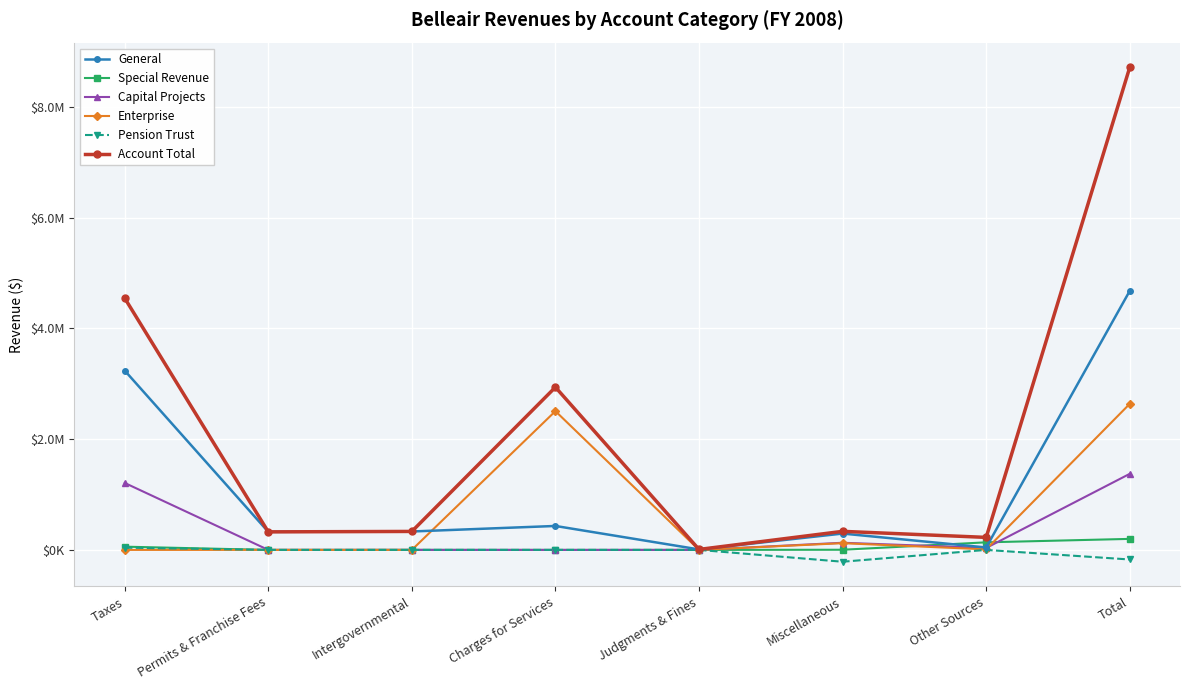

At how many categories does at least one series exceed 2758949?

3